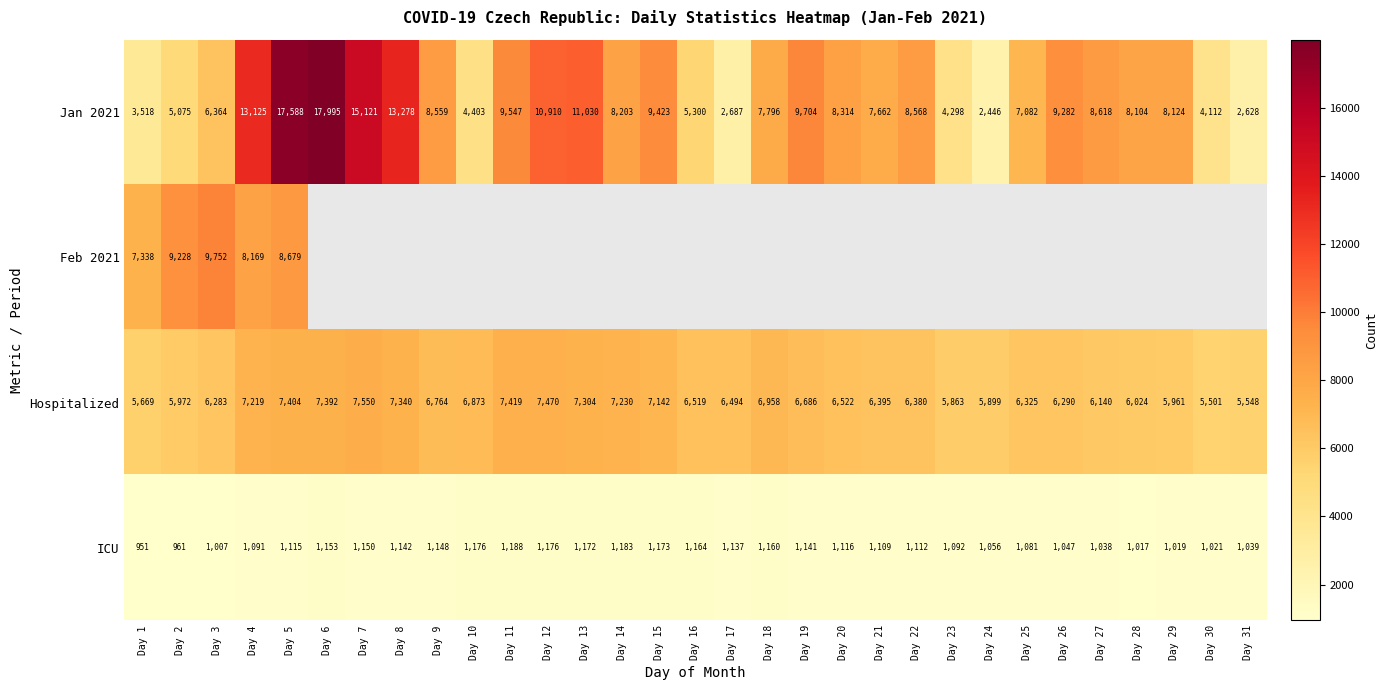

What is the spread (max minus min) of values at Day 27?

7580.0